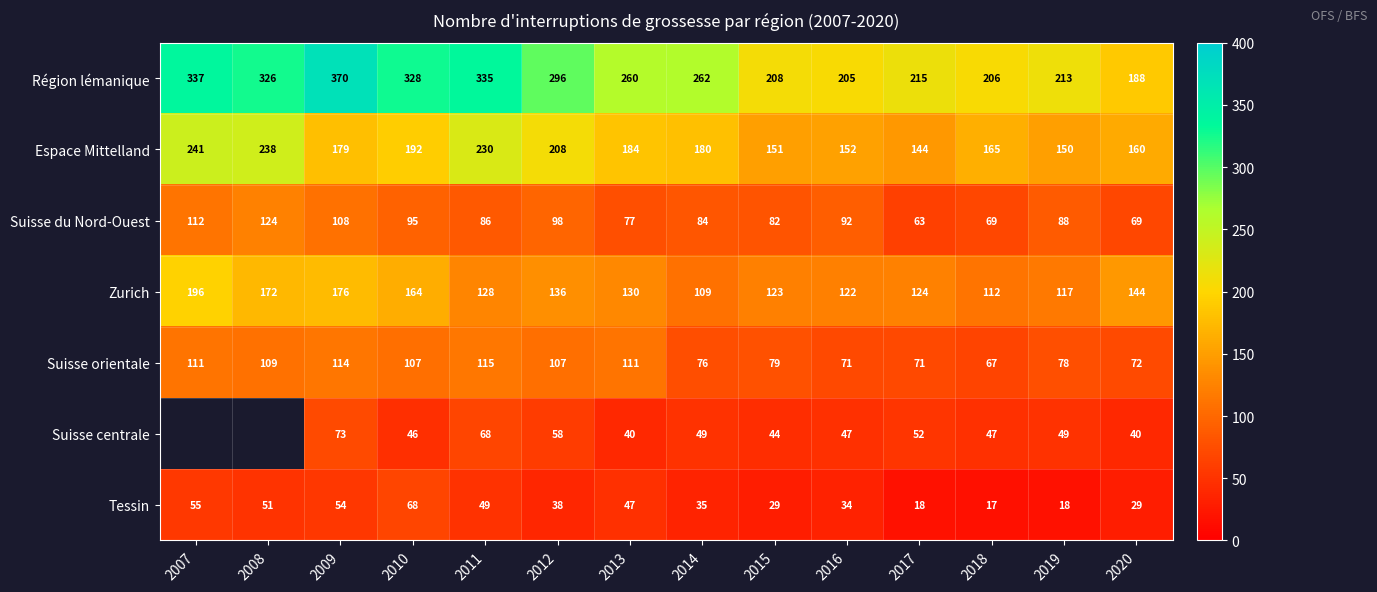

At which category does the chart reach its peak across all series?

2009